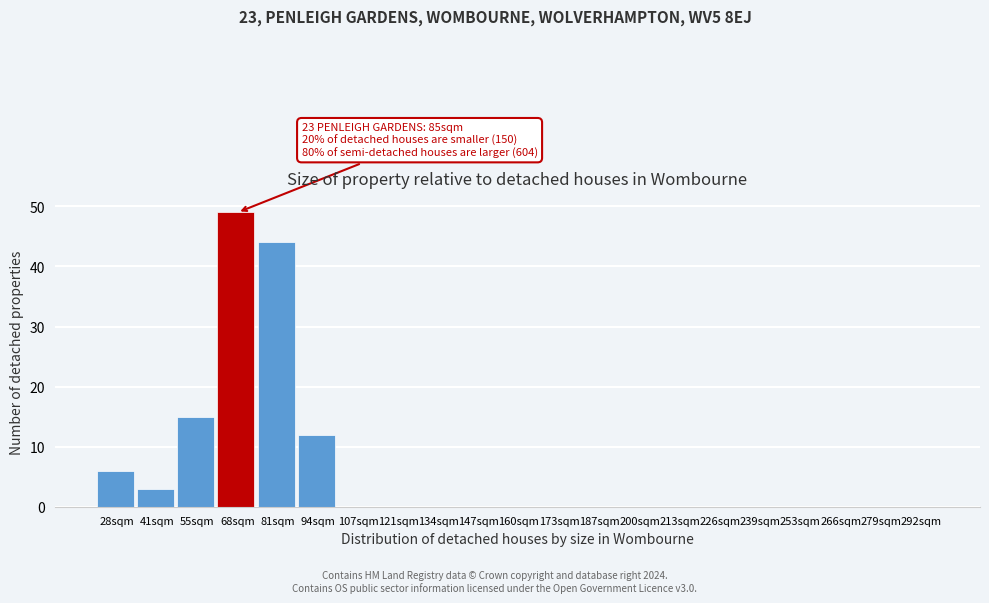

Reading right to left, what are all the values shown in this chart?

292sqm=0	279sqm=0	266sqm=0	253sqm=0	239sqm=0	226sqm=0	213sqm=0	200sqm=0	187sqm=0	173sqm=0	160sqm=0	147sqm=0	134sqm=0	121sqm=0	107sqm=0	94sqm=12	81sqm=44	68sqm=49	55sqm=15	41sqm=3	28sqm=6